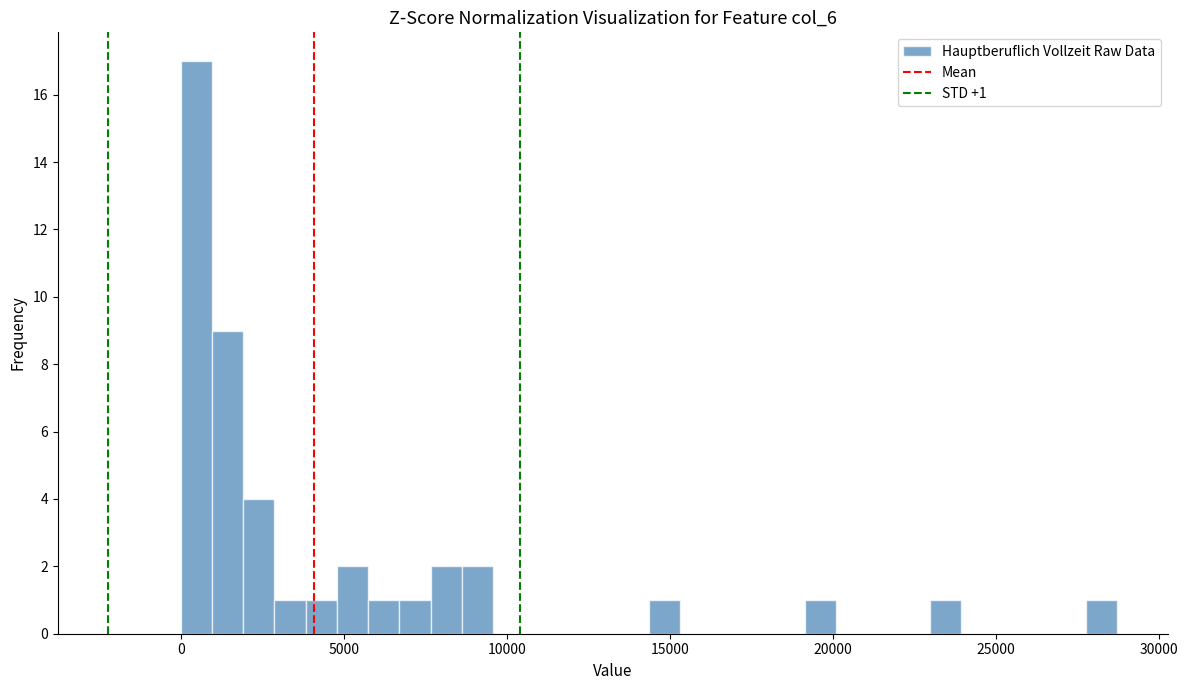

Around what value on the x-axis is the tallest bar? Give the approximate position of its centre, as read against the axis.

500